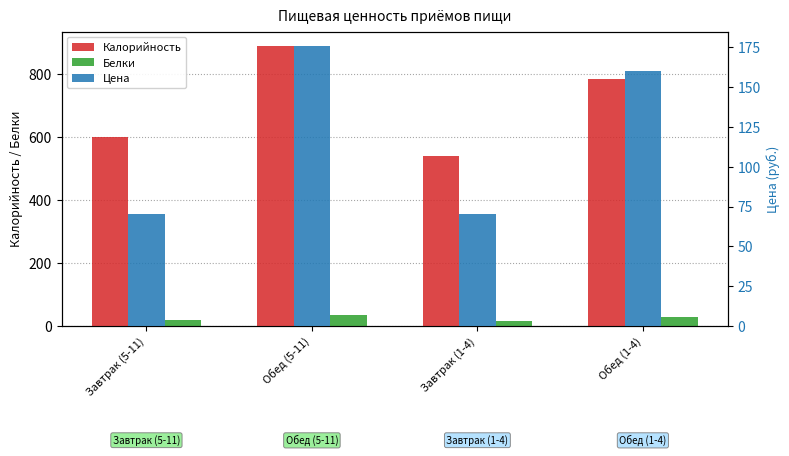

At how many categories does at least one series exceed 573?

3